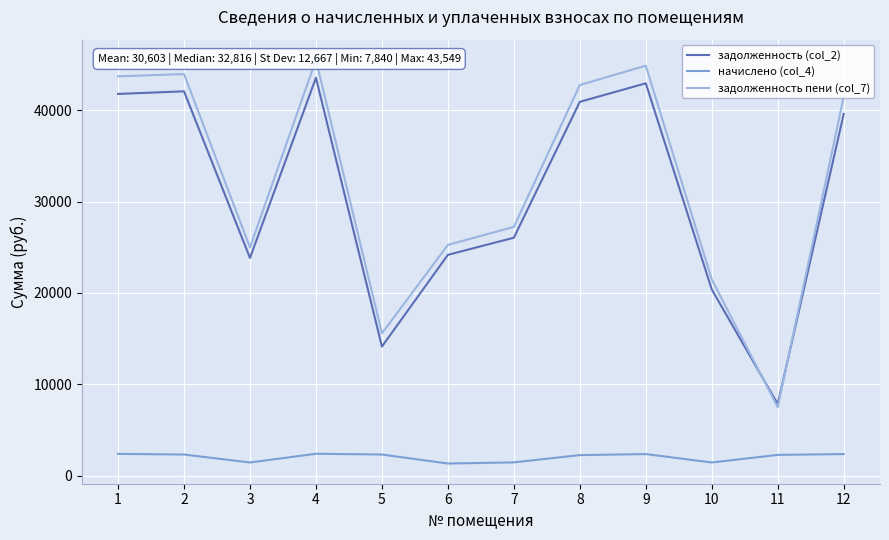

What is the difference between the задолженность пени (col_7) values at 6 and 7?

1970.9